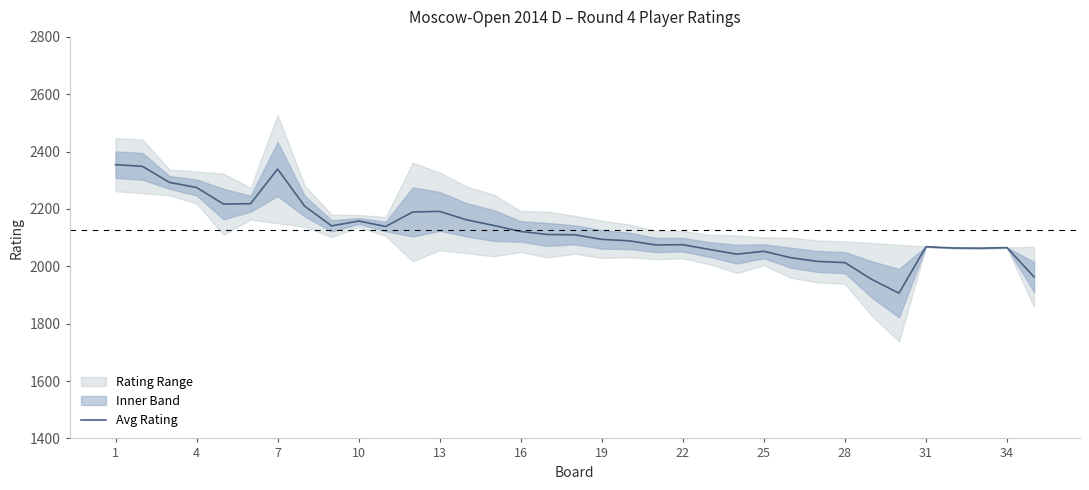

Reading left to right, transcribe all the data shown in this chart.

2354.5	2348.5	2292.5	2275.0	2217.0	2218.5	2339.2	2210.0	2141.0	2158.0	2139.0	2189.5	2191.5	2162.0	2142.5	2121.5	2111.0	2110.0	2094.0	2089.0	2074.5	2075.5	2058.5	2042.5	2052.5	2030.0	2017.0	2013.0	1954.0	1906.5	2068.5	2064.0	2063.3	2065.2	1963.0